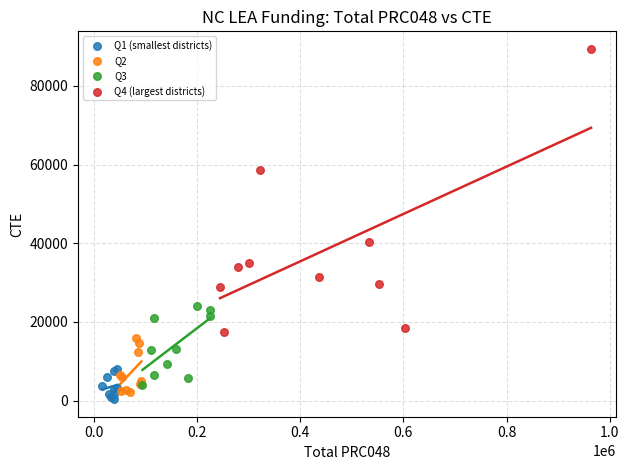

Which series has the largest Y range (max minus min)?

Q4 (largest districts)